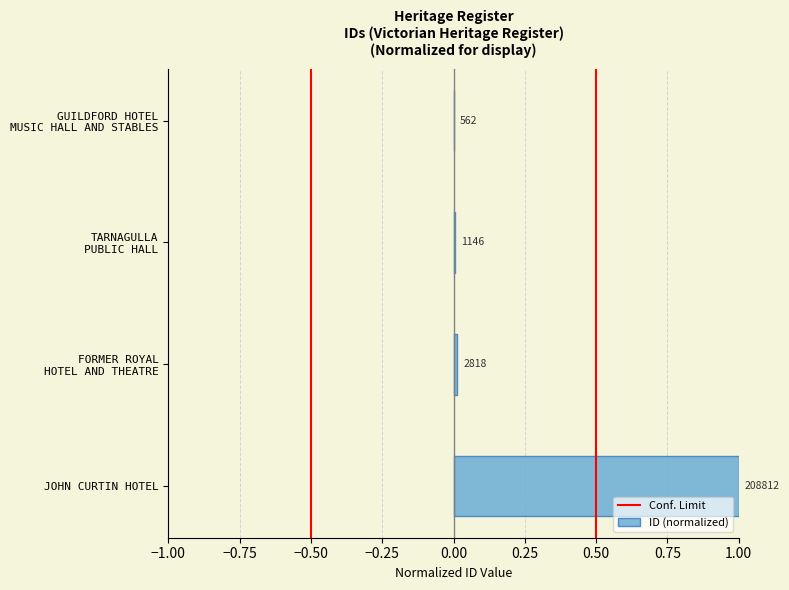

What is the maximum value shown in the chart?

1.0